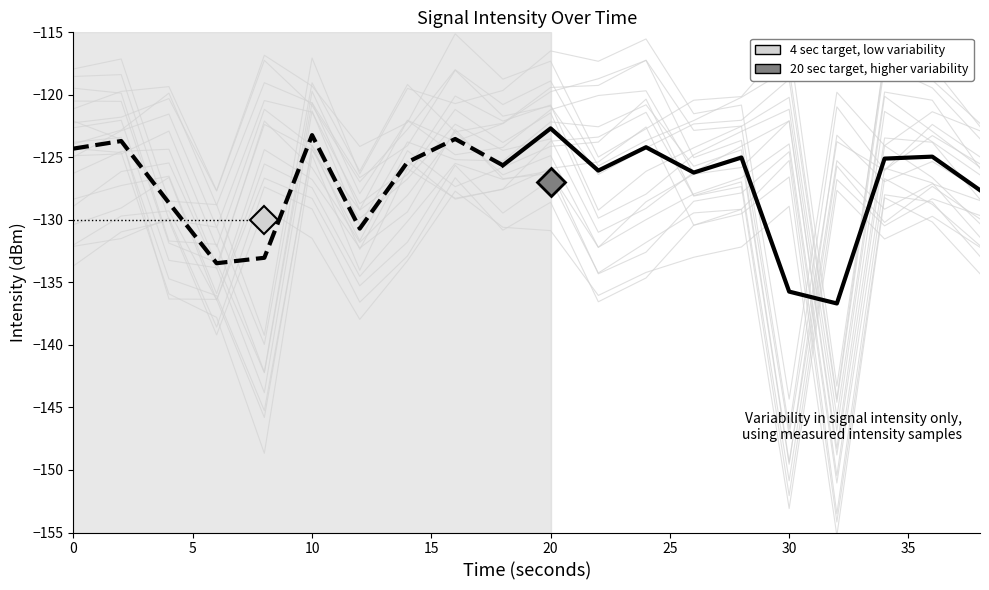

How many lines are shown in the chart?

2